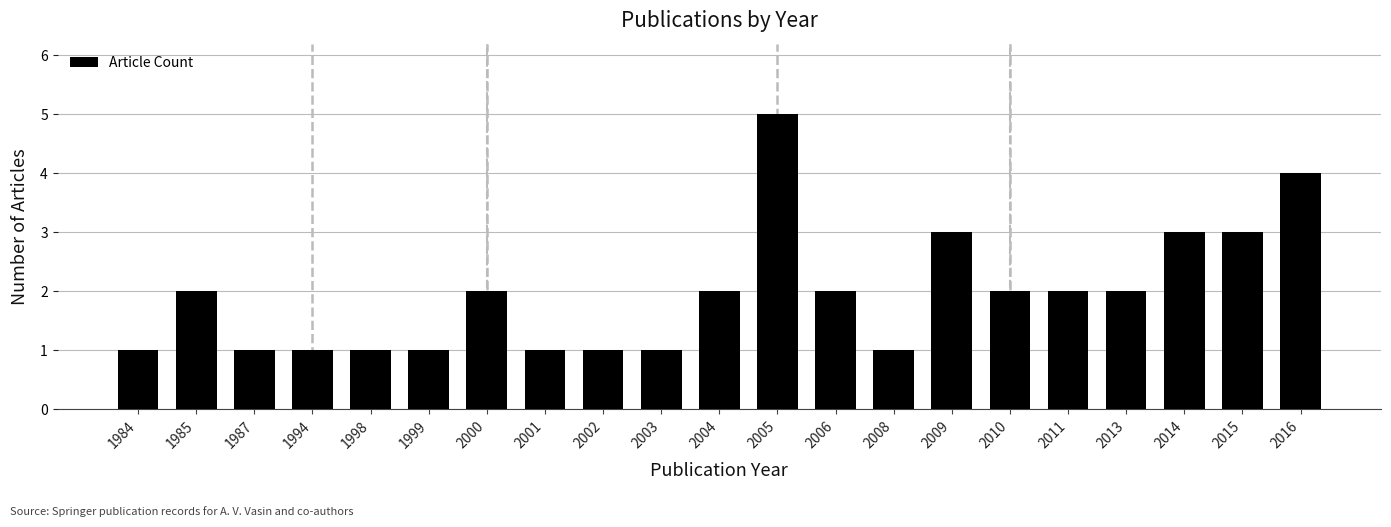

What is the approximate value at 1985?

2